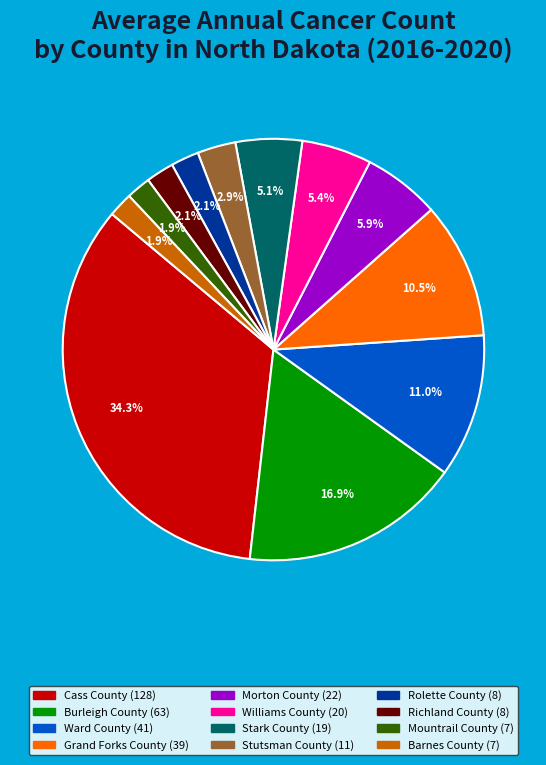

Is Cass County the majority of the pie?

No